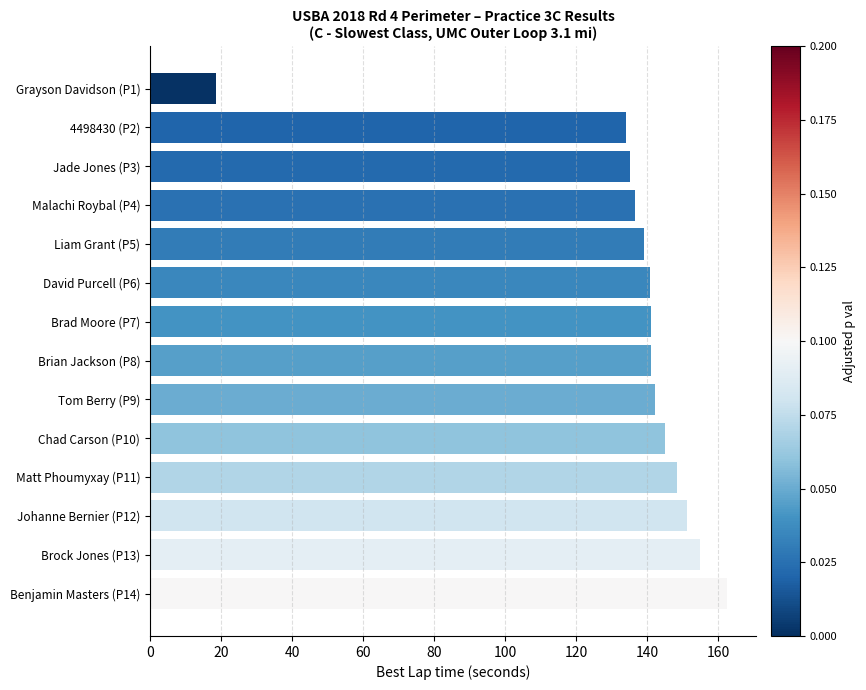

The value at Tom Berry (P9) is 60.2. True or false?

False